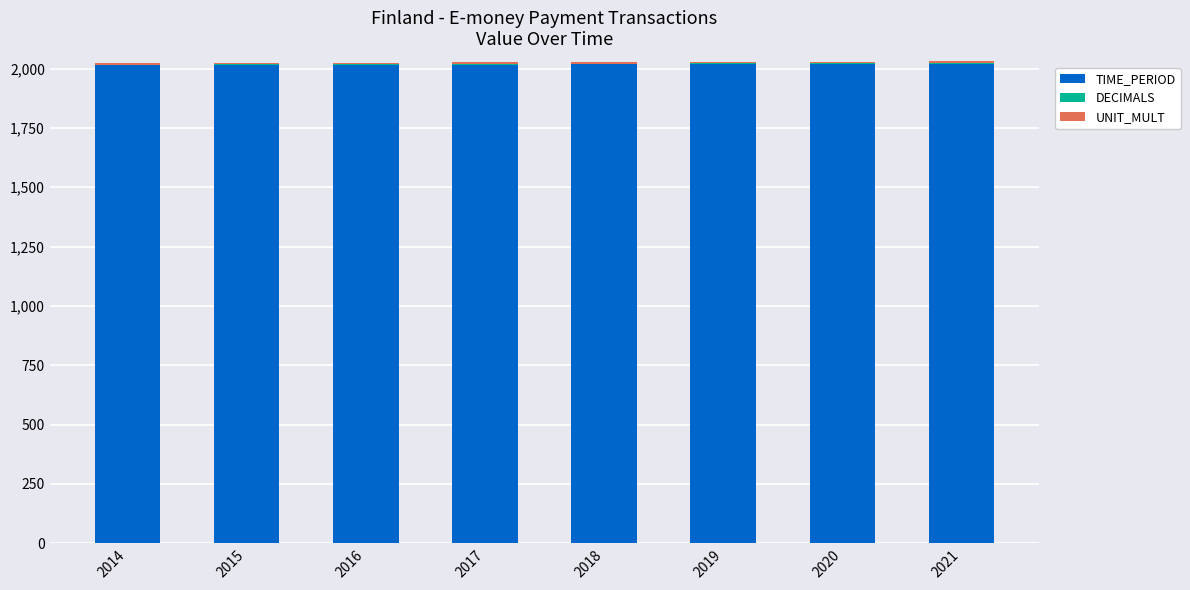

What is the sum of all TIME_PERIOD values?

16140